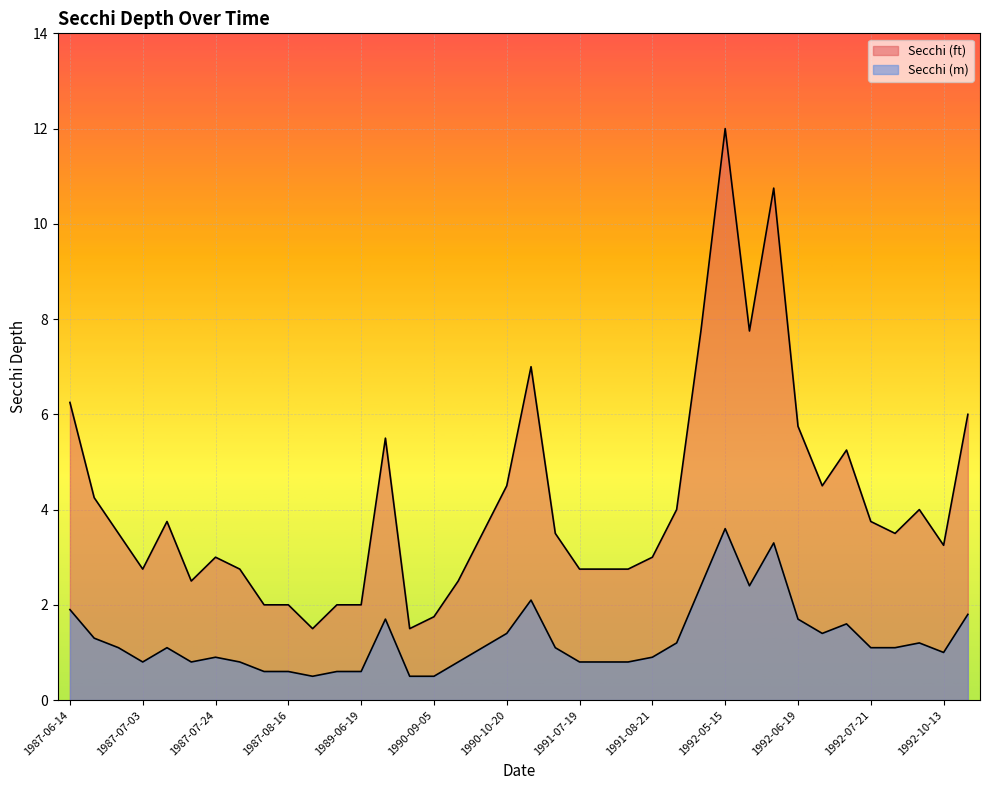

At which category does Secchi (ft) reach its first local peak?

1987-07-11